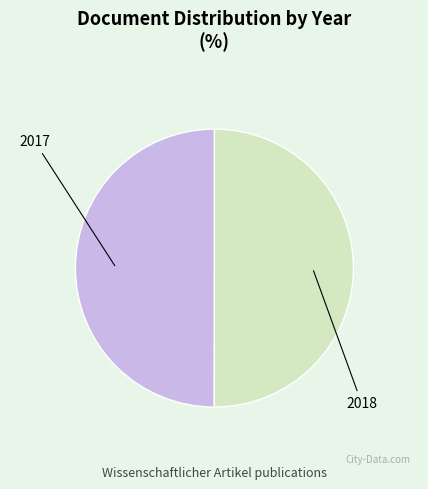

How many segments does this pie chart have?

2